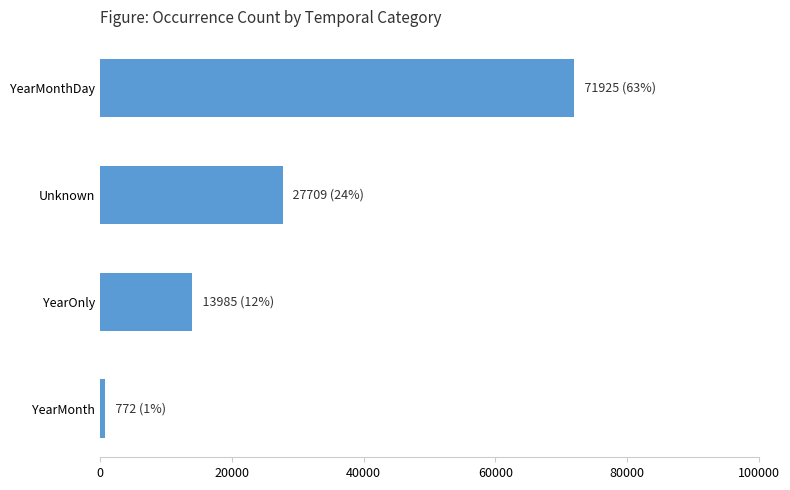

What is the ratio of the value at YearOnly to the value at Unknown?

0.5